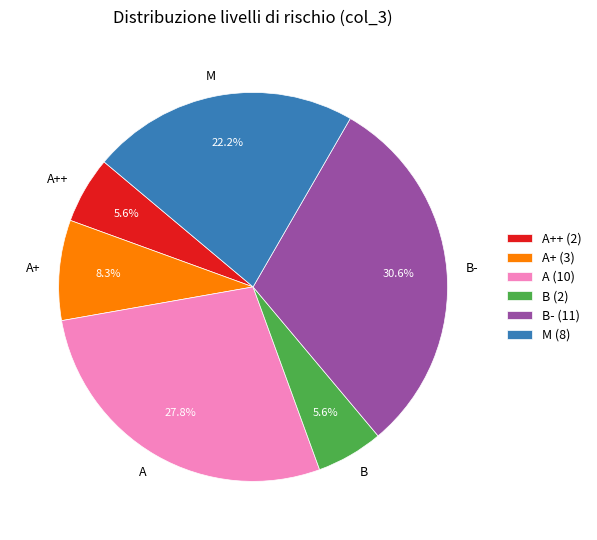

How many segments does this pie chart have?

6